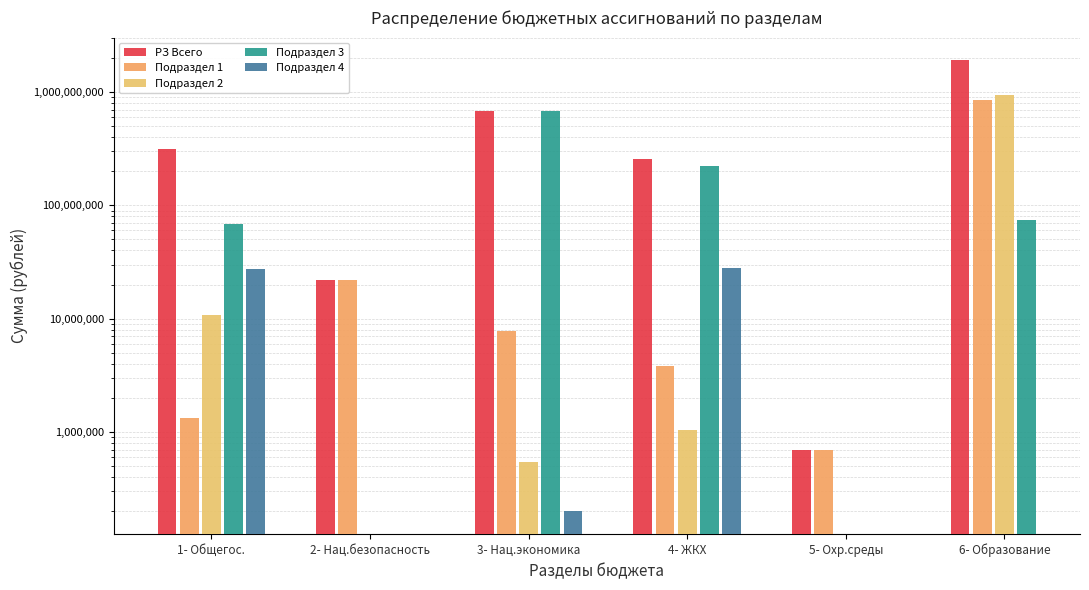

Which label corresponds to the smallest value in the chart?

3- Нац.экономика